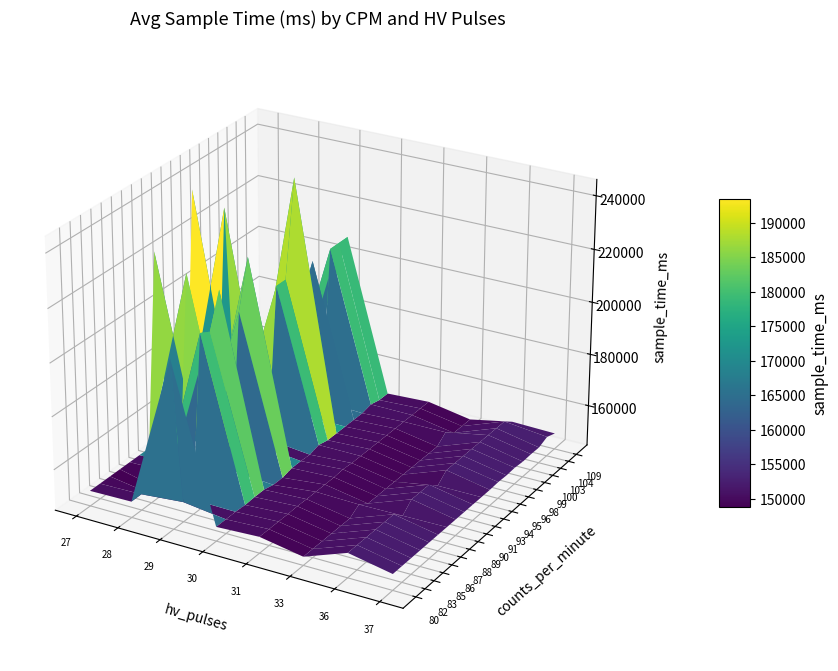

What is the maximum value for 87?

221000